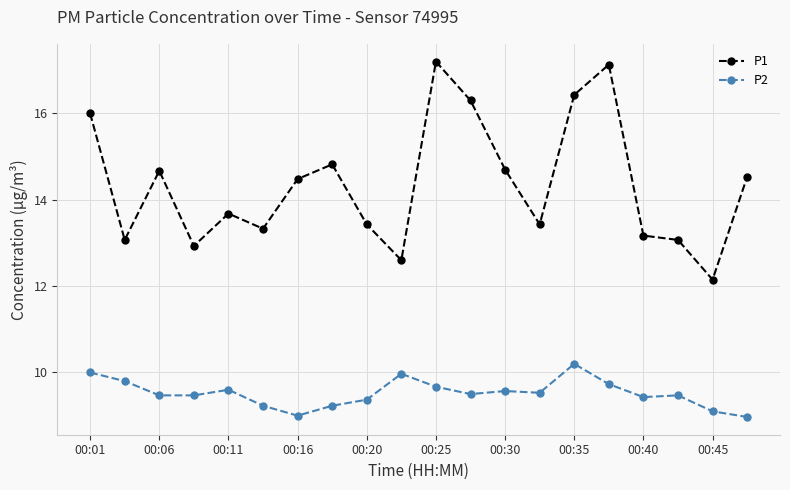

How many series are shown in this chart?

2